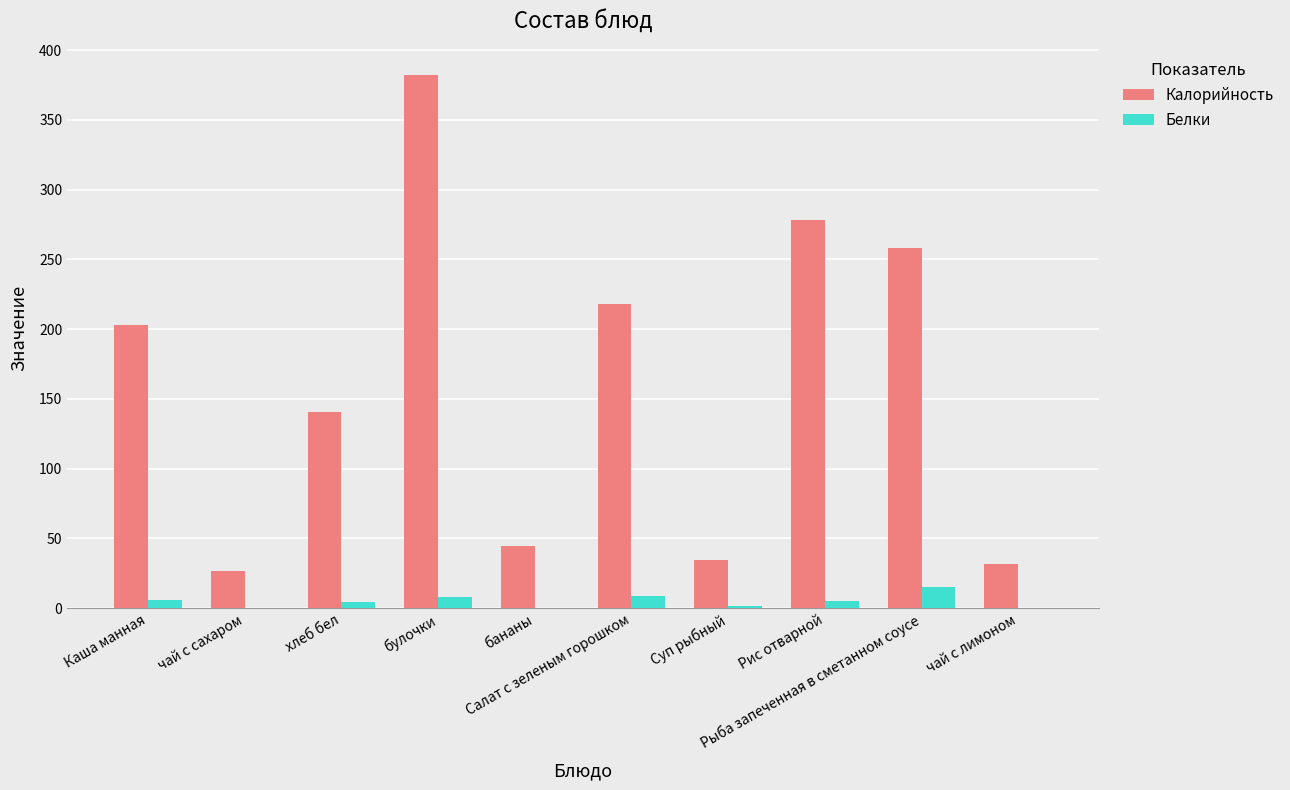

Read the Калорийность value at булочки.

382.0